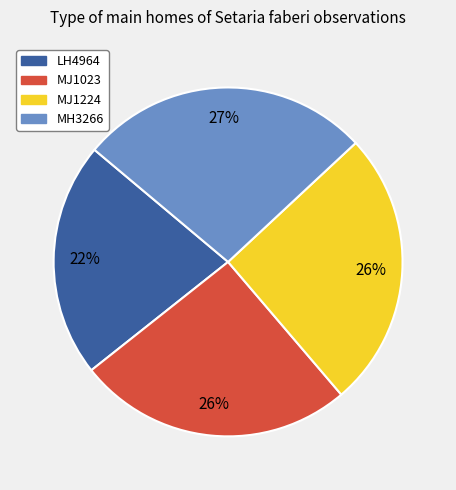

Count the number of slices in the pie.

4